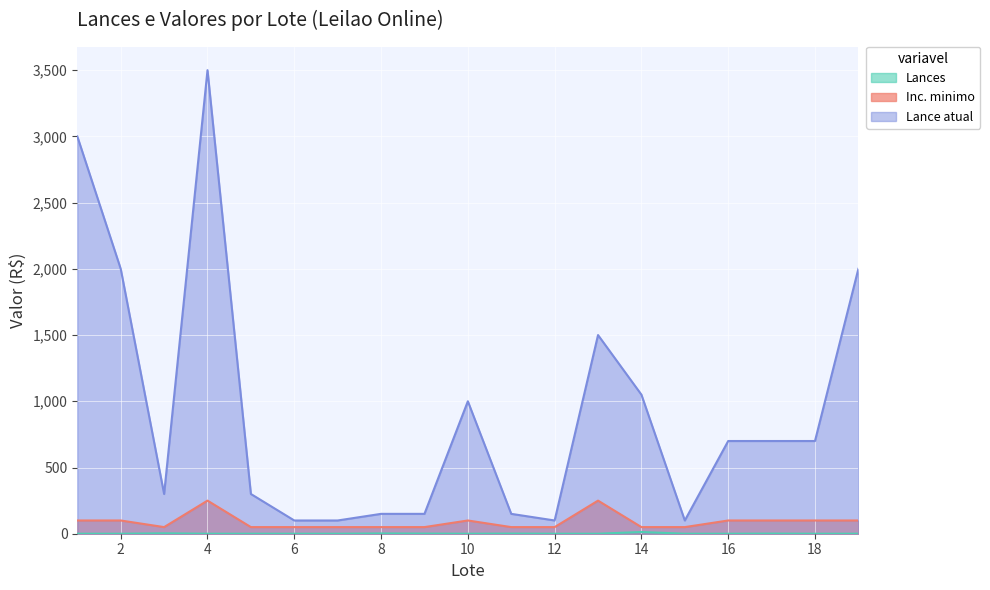

Rank the series at 9 from lowest to highest value.

Lances, Inc. minimo, Lance atual